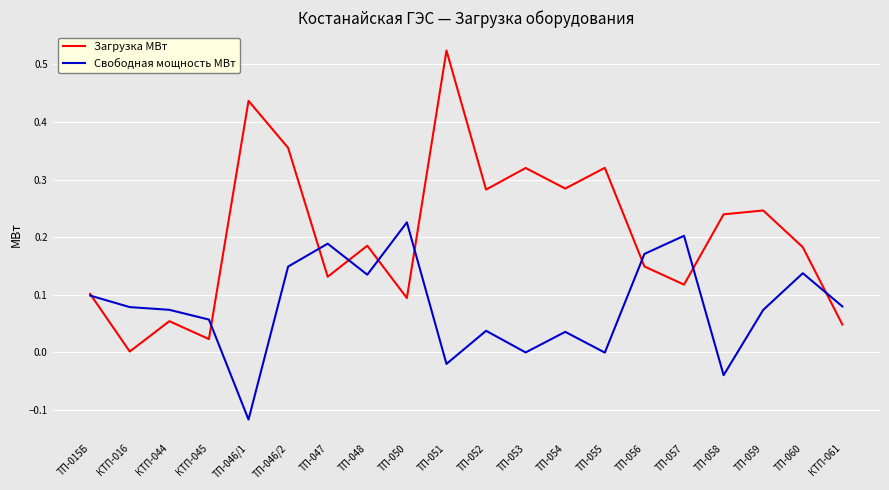

What position from the left is ТП-046/2?

6